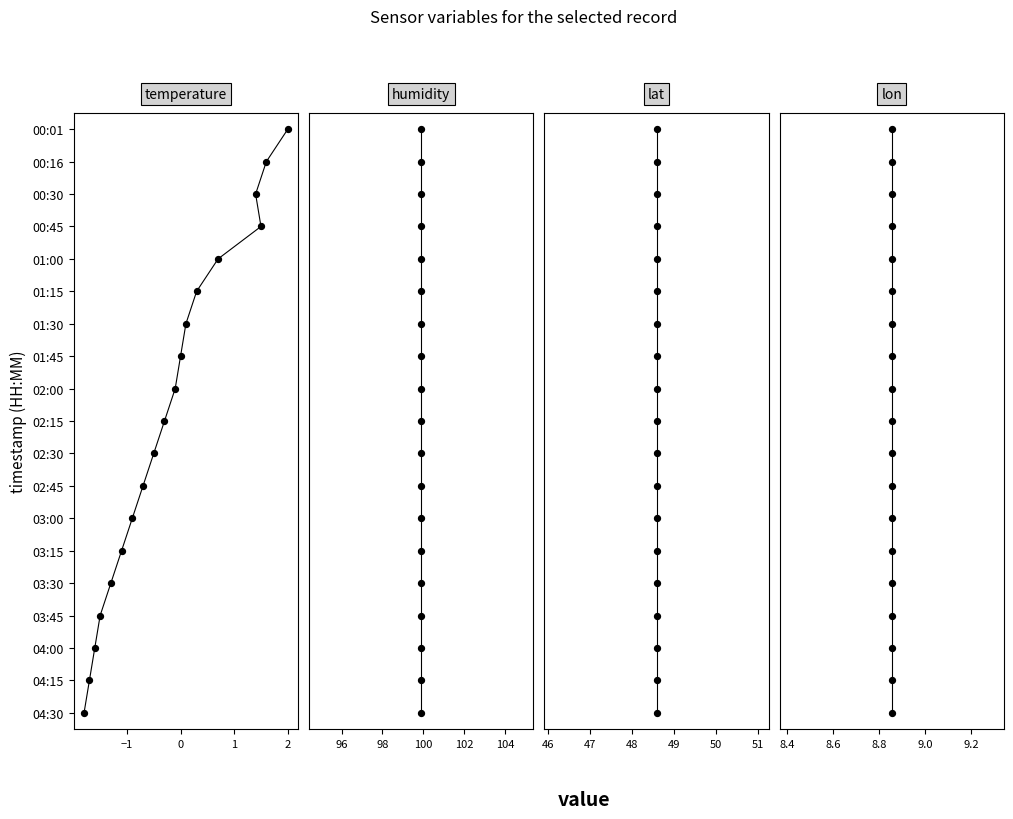

What are all the series names shown in the legend?

temperature, humidity, lat, lon